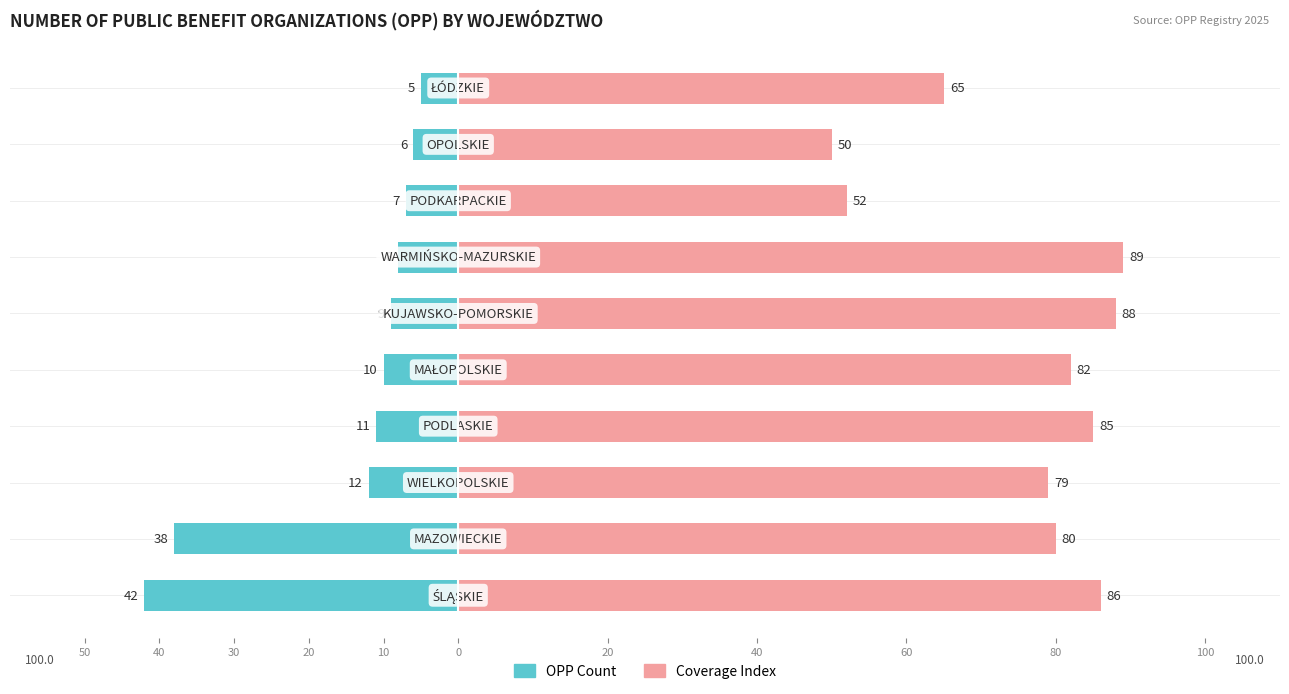

How many data points in OPP Count (left) are above -9?

4